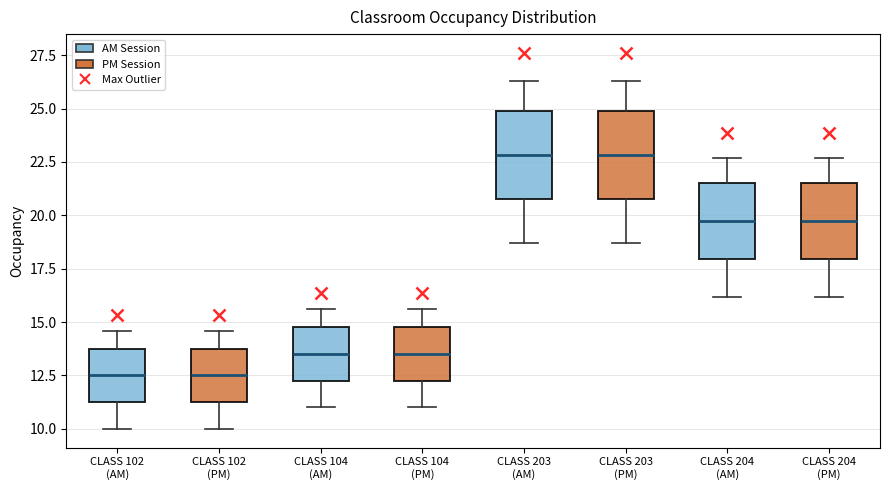

Reading left to right, read every box against the y-axis: the position of its median line, the range the box covers, and the ends of its whiskers. The values are not printed on the chart, so give them approximately, as read against the axis.

CLASS 102 (AM): median 12.5, box 11.5 to 14.0, whiskers 10.0 to 14.5
CLASS 102 (PM): median 12.5, box 11.5 to 14.0, whiskers 10.0 to 14.5
CLASS 104 (AM): median 13.5, box 12.5 to 15.0, whiskers 11.0 to 15.5
CLASS 104 (PM): median 13.5, box 12.5 to 15.0, whiskers 11.0 to 15.5
CLASS 203 (AM): median 23.0, box 21.0 to 25.0, whiskers 18.5 to 26.5
CLASS 203 (PM): median 23.0, box 21.0 to 25.0, whiskers 18.5 to 26.5
CLASS 204 (AM): median 19.5, box 18.0 to 21.5, whiskers 16.0 to 22.5
CLASS 204 (PM): median 19.5, box 18.0 to 21.5, whiskers 16.0 to 22.5